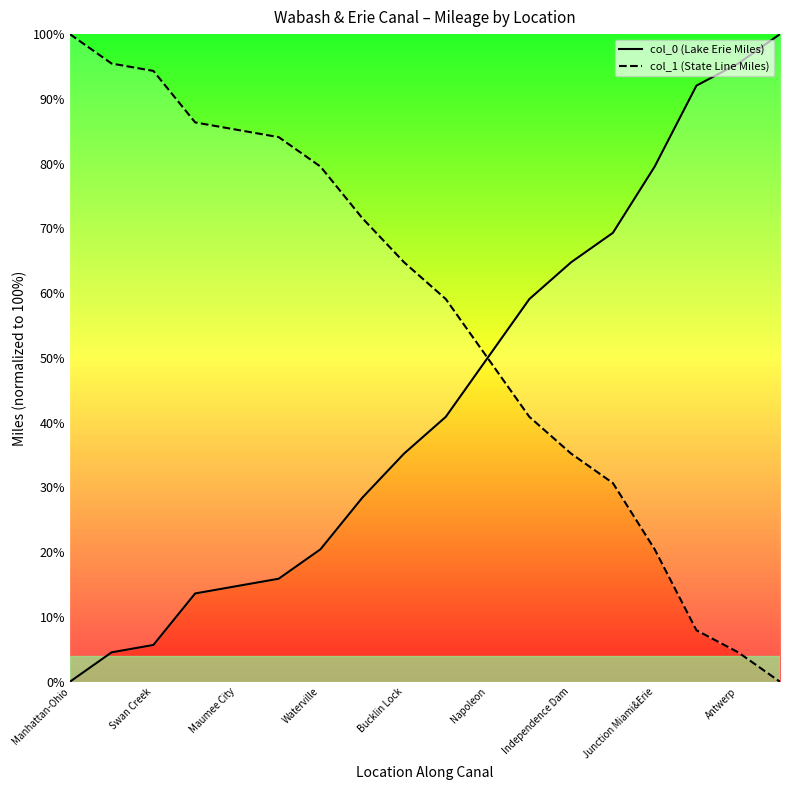

How many values in the col_1 (State Line Miles) series exceed 64?

9